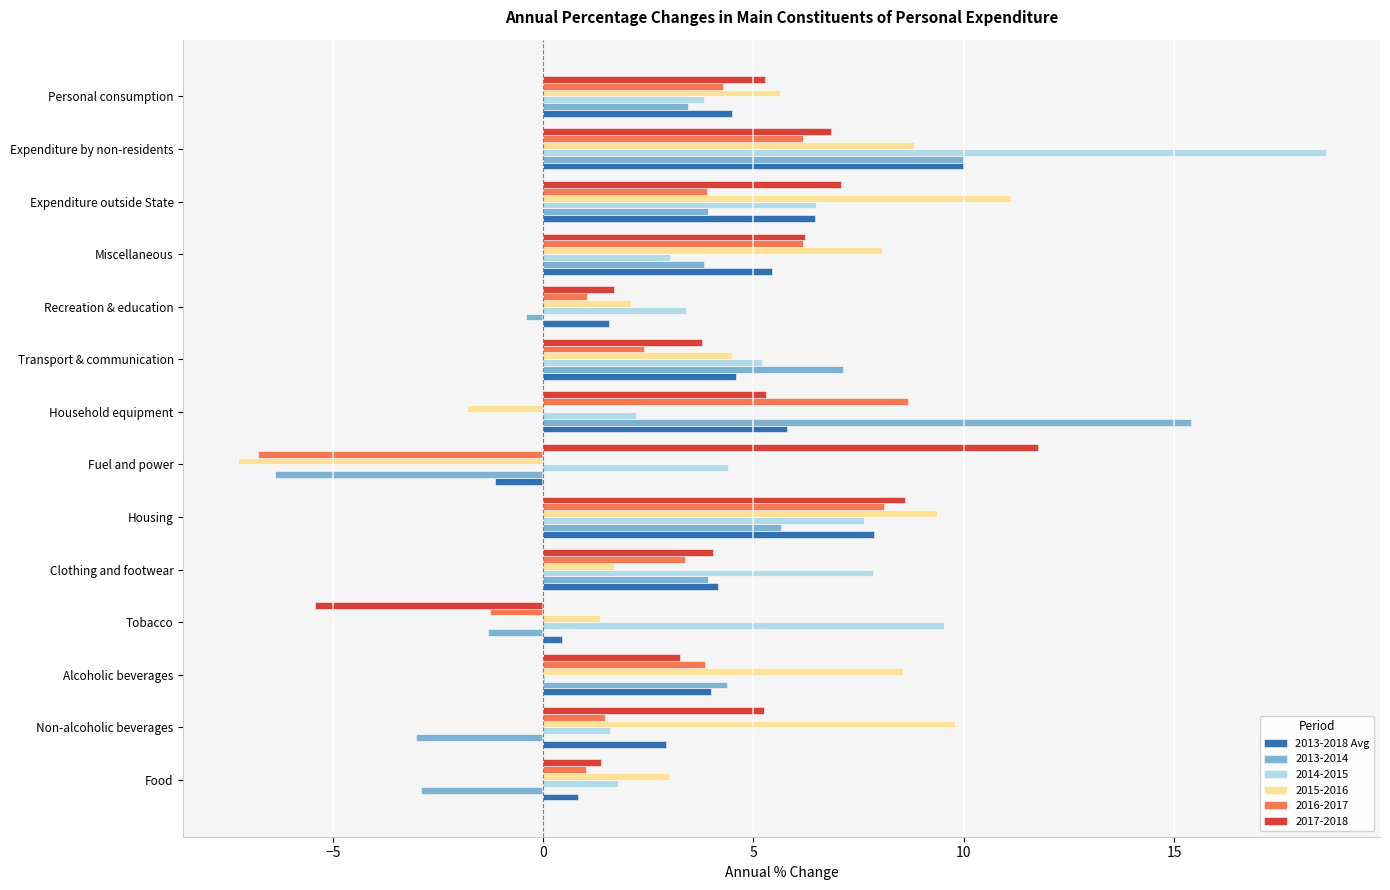

Which category has the highest value in the 2014-2015 series?

Expenditure by non-residents